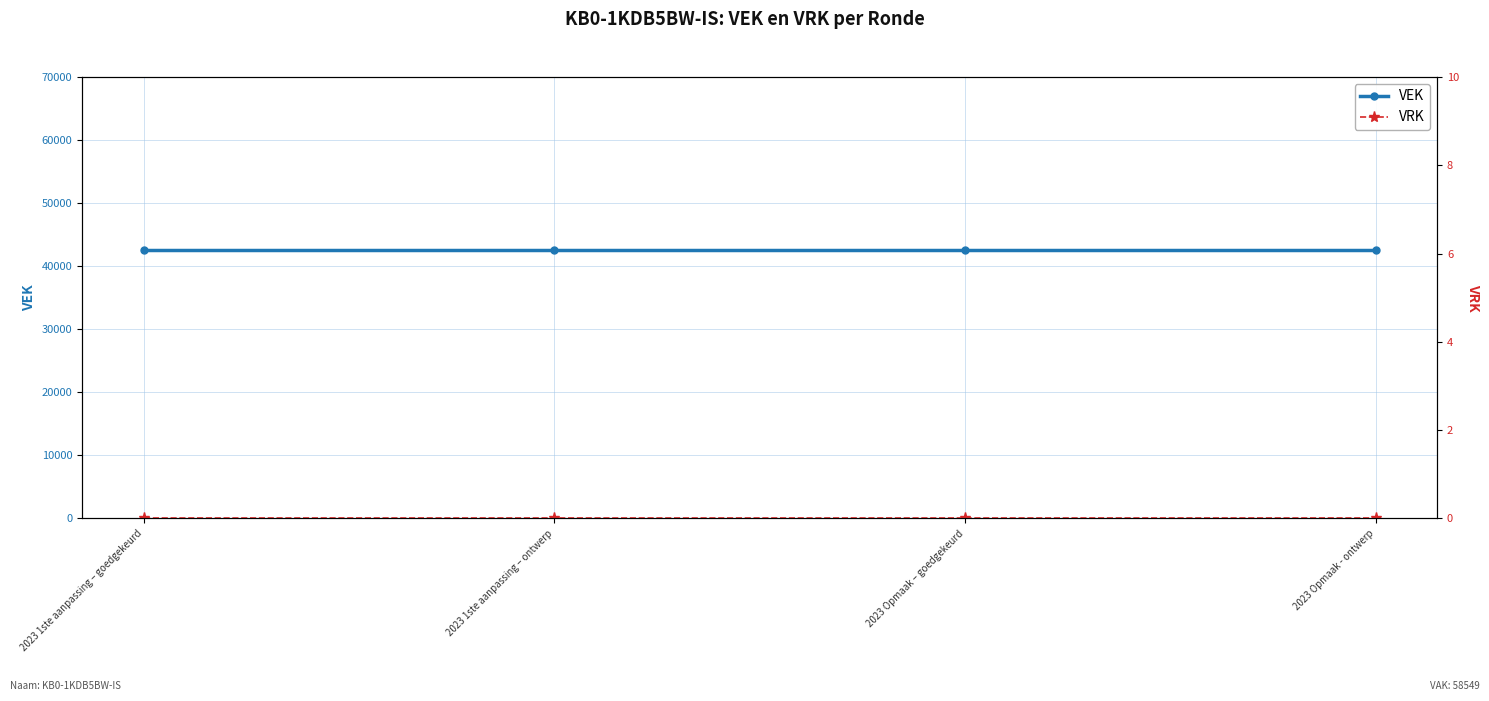

True or false: VEK and VRK cross at least once.

False